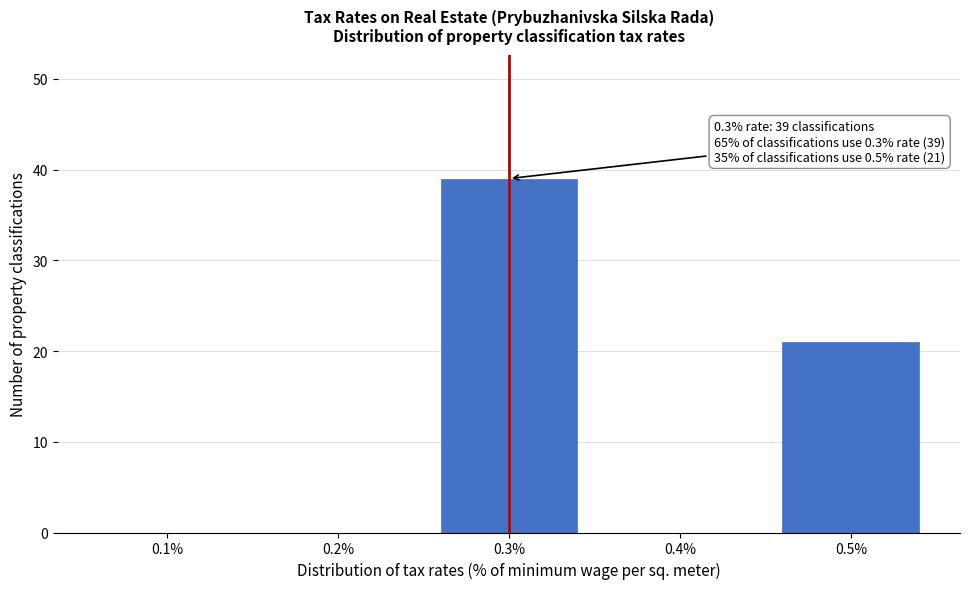

Reading left to right, list all the values displayed in this chart.

0.1%=0	0.2%=0	0.3%=39	0.4%=0	0.5%=21